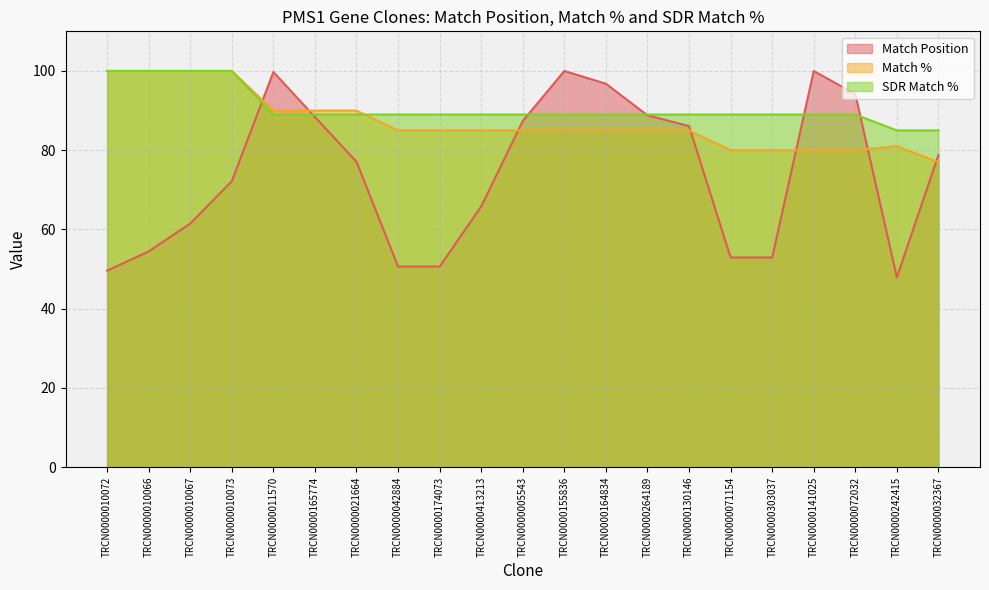

Which series has the largest total across all categories?

SDR Match %